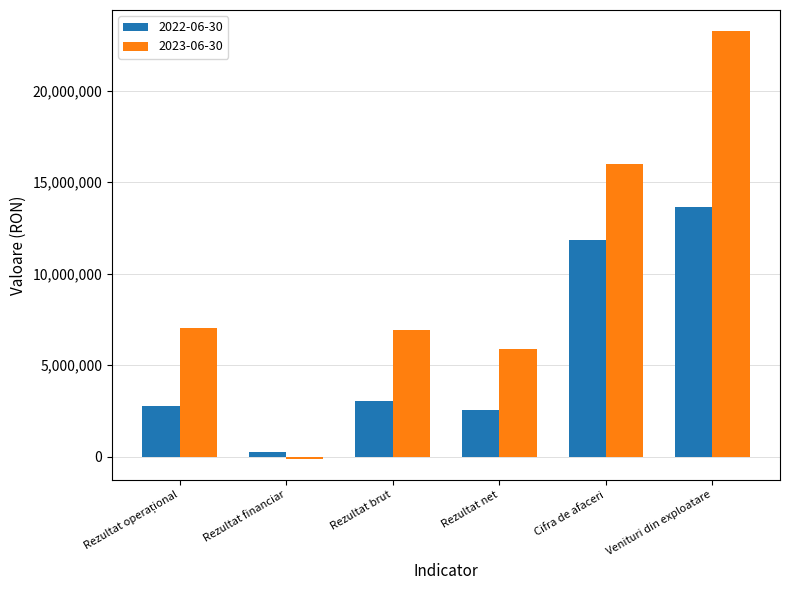

The value of 2022-06-30 at Rezultat net is 2526806.0. True or false?

True